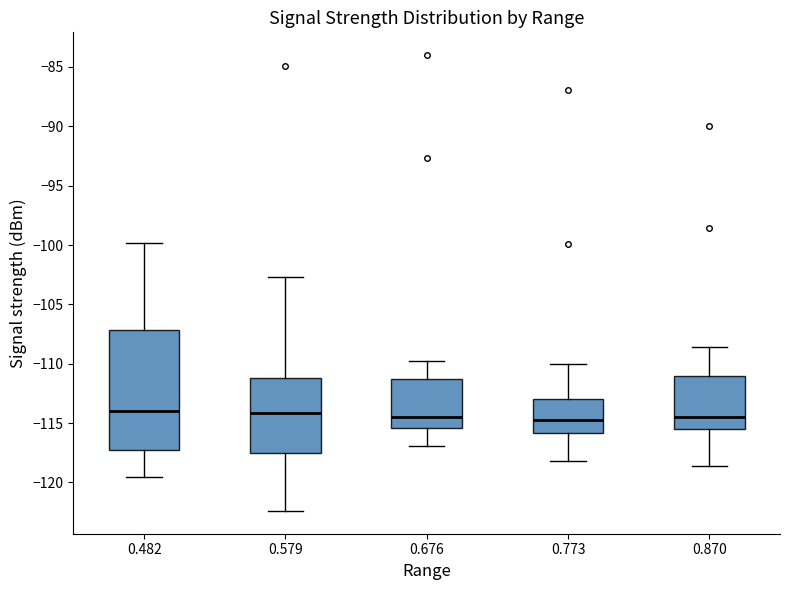

Reading left to right, transcribe this box plot: for each box, give where its median line is, the range the box spans, and where its two whiskers end, as read against the y-axis. The values are not printed on the chart, so give them approximately, as read against the axis.

0.482: median -114.0, box -117.5 to -107.0, whiskers -119.5 to -100.0
0.579: median -114.0, box -117.5 to -111.0, whiskers -122.5 to -102.5
0.676: median -114.5, box -115.5 to -111.5, whiskers -117.0 to -110.0
0.773: median -114.5, box -116.0 to -113.0, whiskers -118.0 to -110.0
0.870: median -114.5, box -115.5 to -111.0, whiskers -118.5 to -108.5